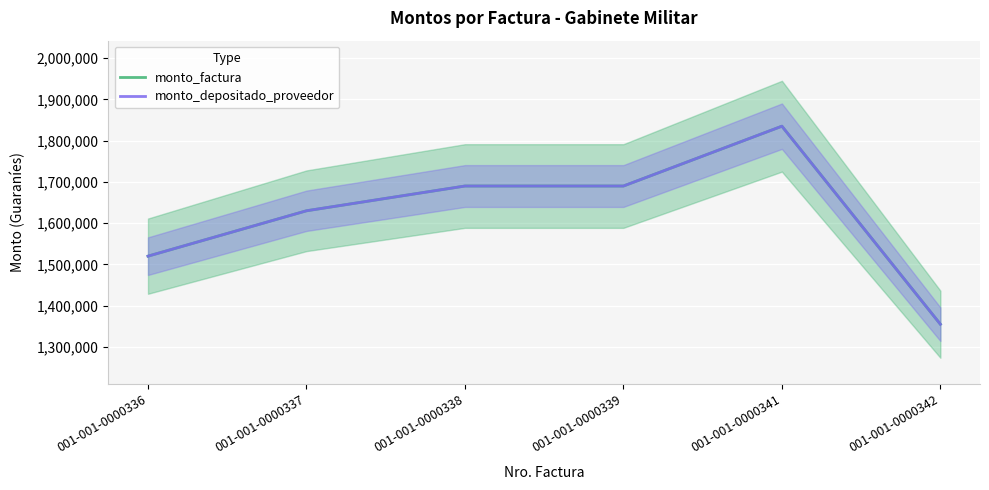

The monto_factura series shows 1690000 at 001-001-0000338. True or false?

True